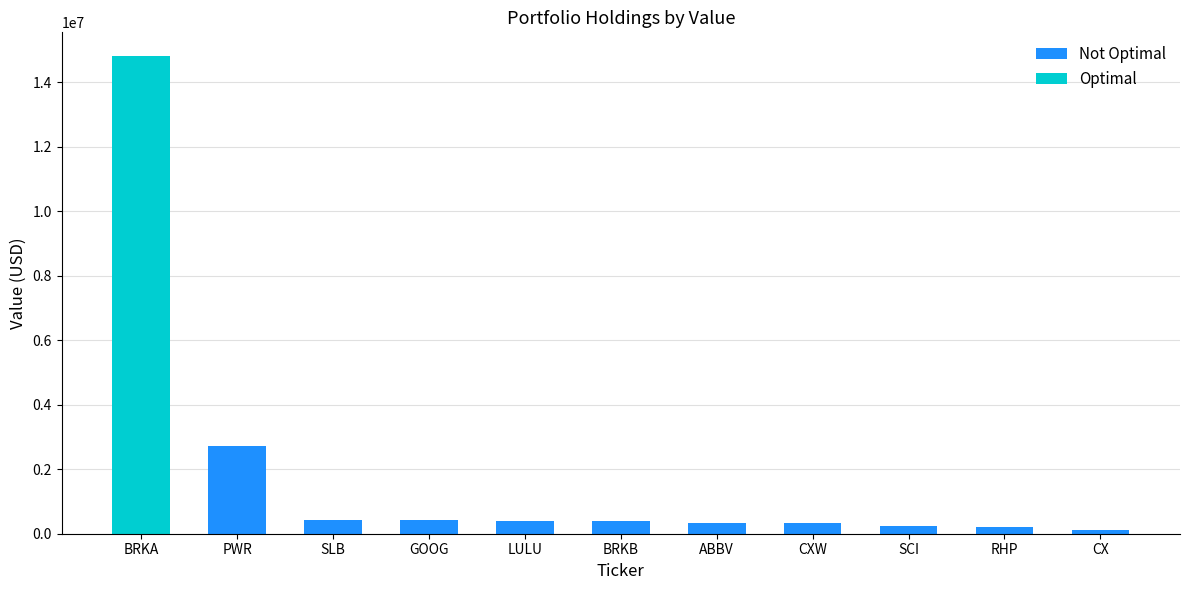

The value of Not Optimal at PWR is 4112890. True or false?

False